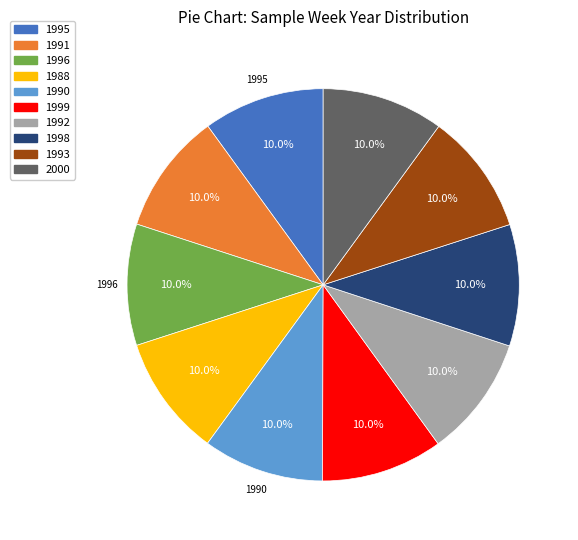

Does 1995 represent more than half of the total?

No